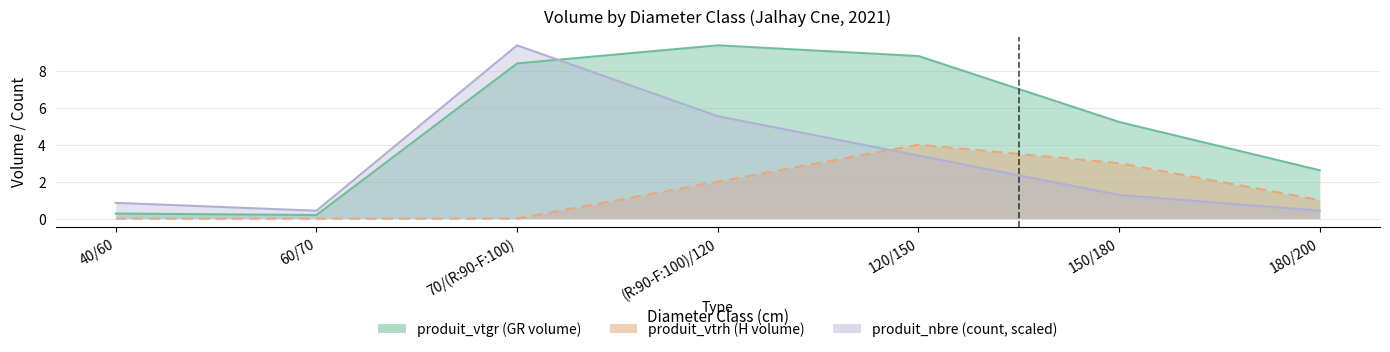

Is it true that produit_nbre equals 0.7 at 60/70?

False